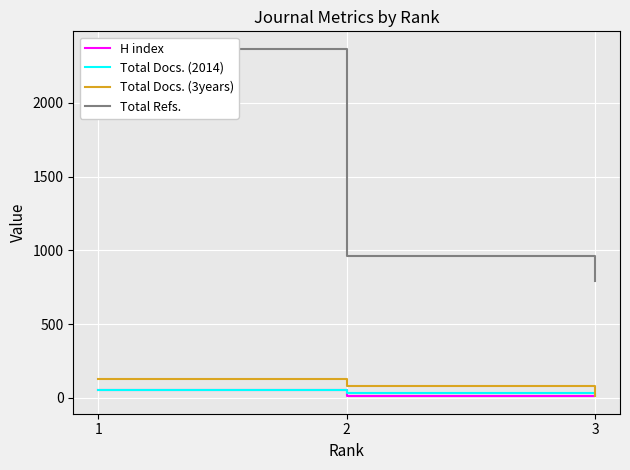

Reading left to right, transcribe all the data shown in this chart.

H index: 52	14	10
Total Docs. (2014): 52	34	21
Total Docs. (3years): 130	81	13
Total Refs.: 2368	964	795